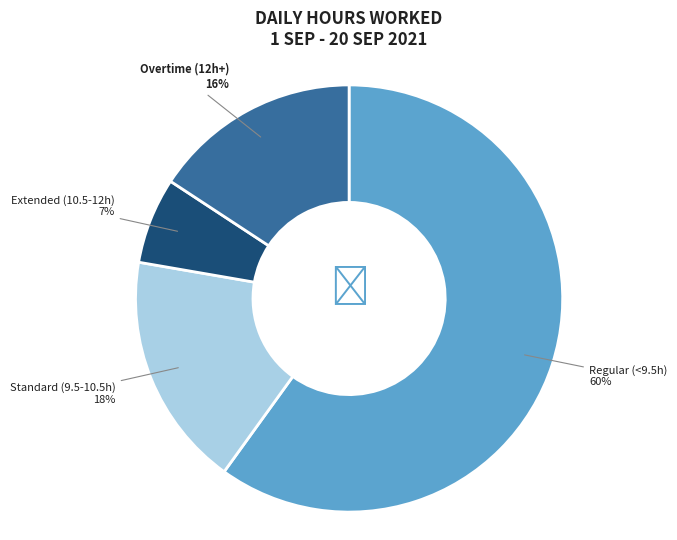

How many segments does this pie chart have?

4